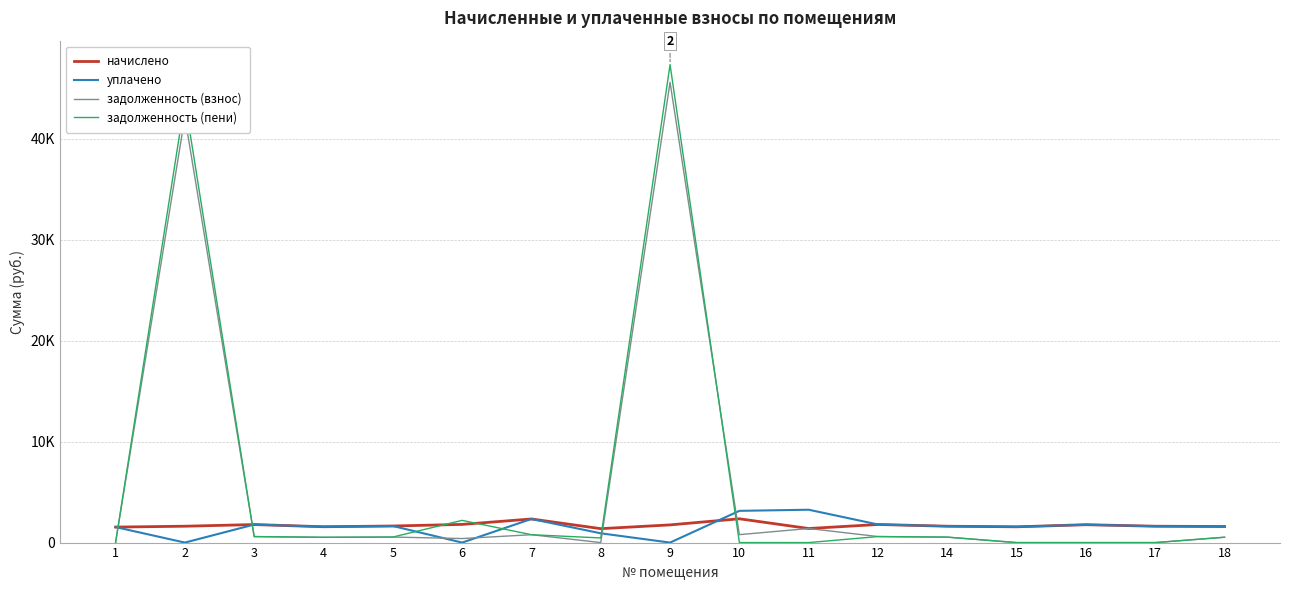

What are all the series names shown in the legend?

начислено, уплачено, задолженность (взнос), задолженность (пени)